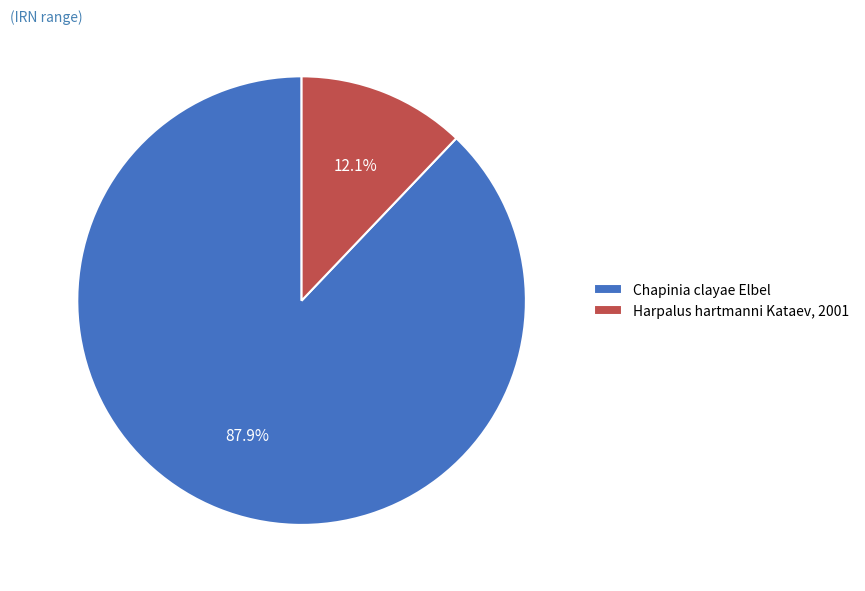

Rank the categories by value from lowest to highest.

Harpalus hartmanni Kataev, 2001, Chapinia clayae Elbel